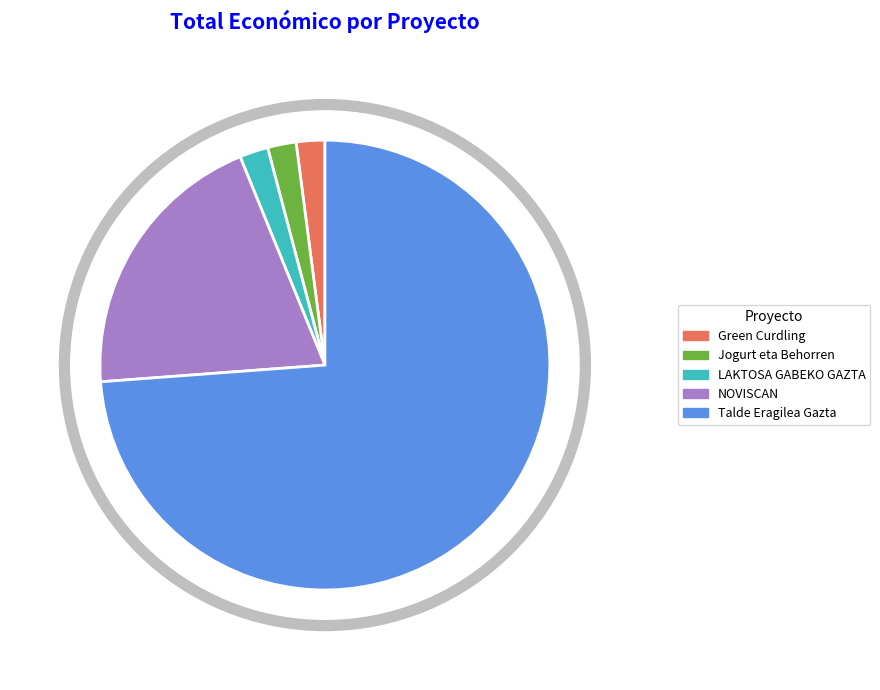

True or false: LAKTOSA GABEKO GAZTA accounts for 1% of the total.

False